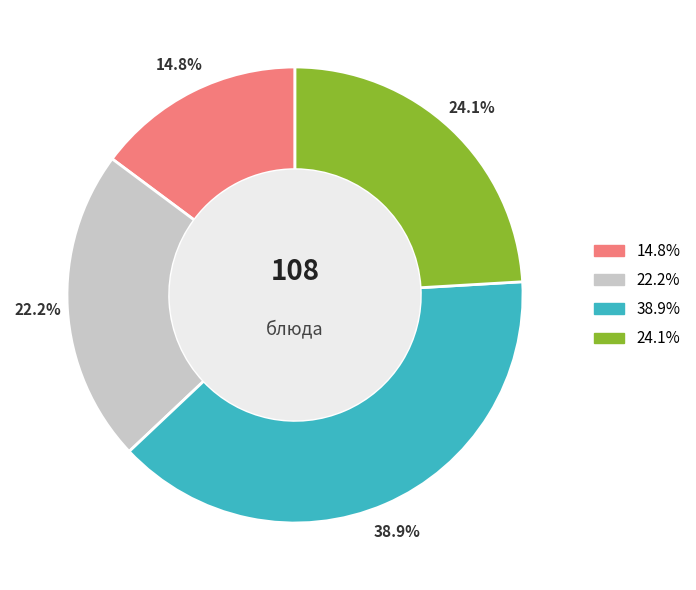

Is there any slice that represents more than half of the pie?

No